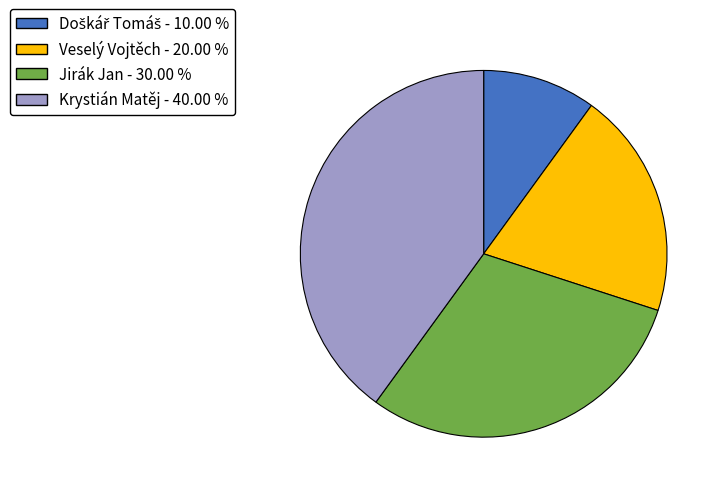

What is the largest slice in the pie chart?

Krystián Matěj